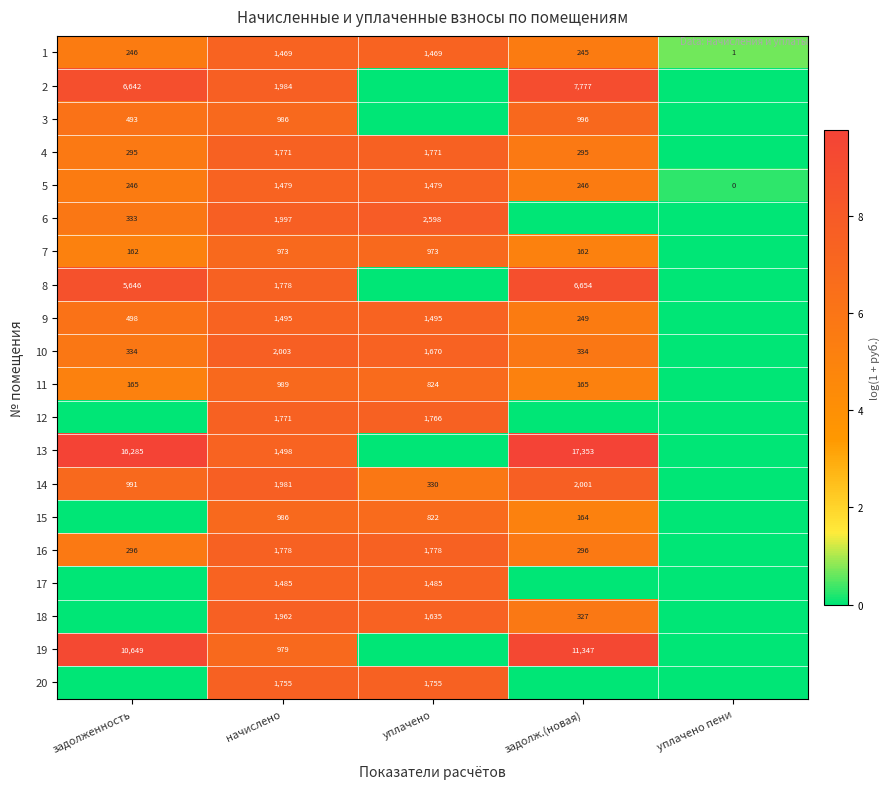

What is the difference between the maximum and minimum values in the 1 series?

1468